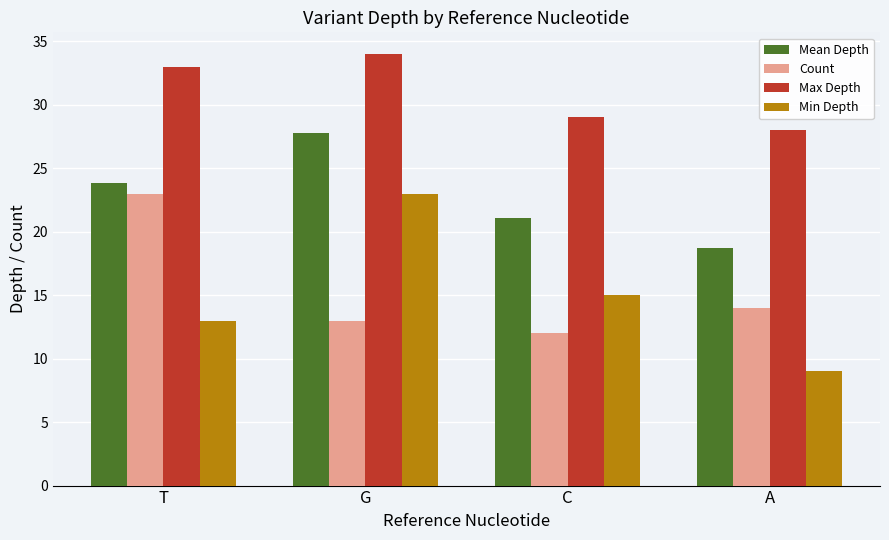

What is the average value of the Mean Depth series?

22.9